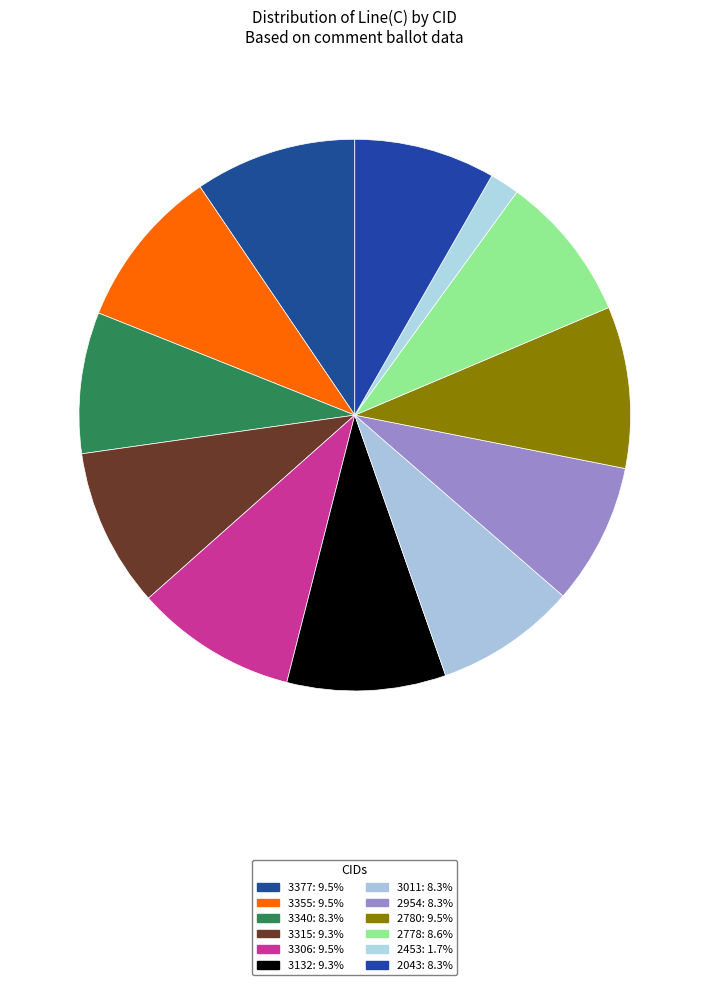

Count the number of slices in the pie.

12